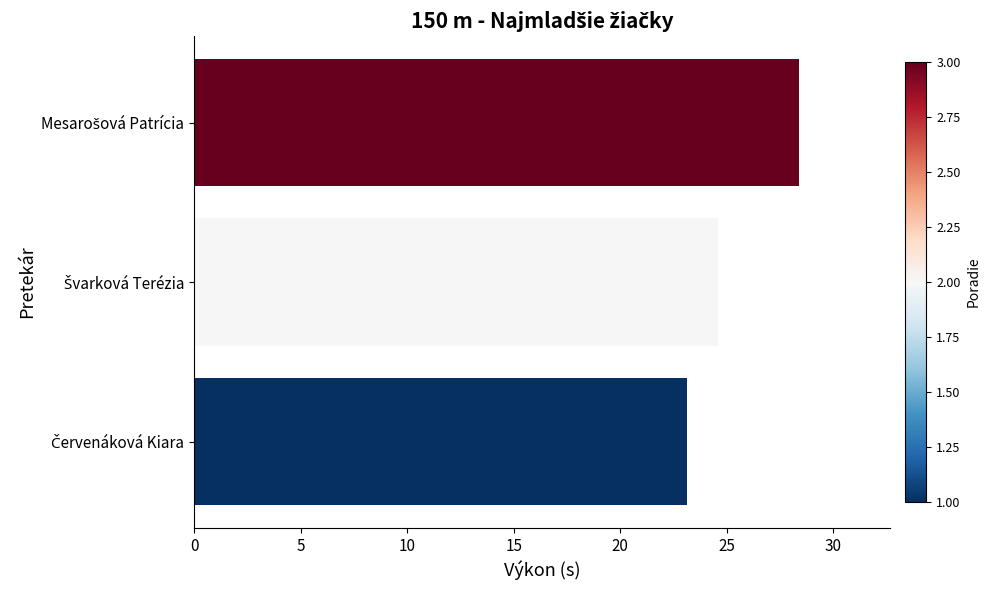

What is the difference between the maximum and minimum values?

5.2